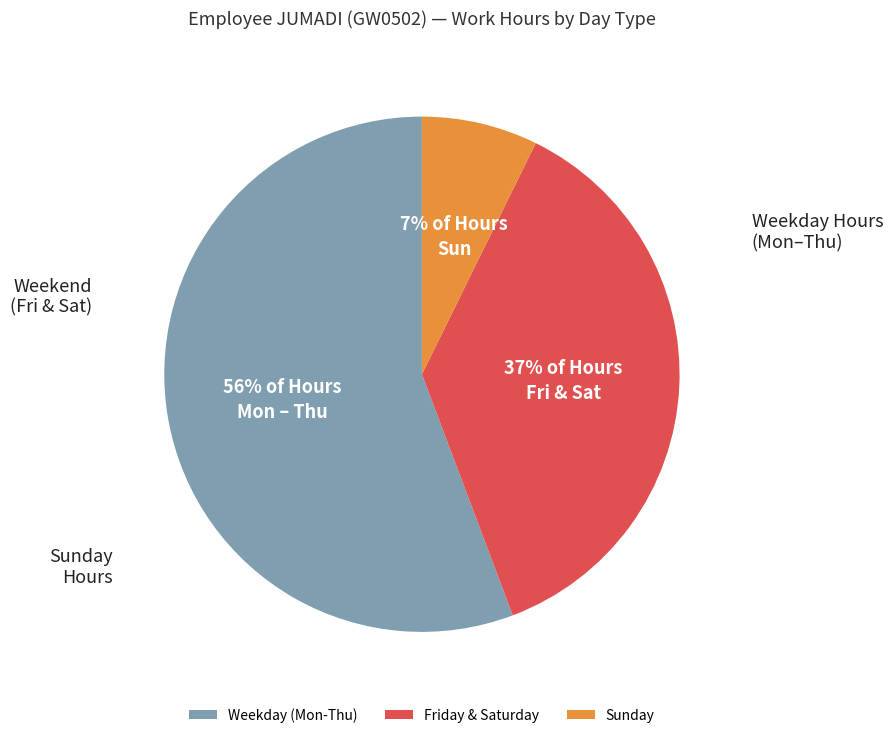

What percentage is the Weekday (Mon-Thu) slice, to the nearest percent?

56%